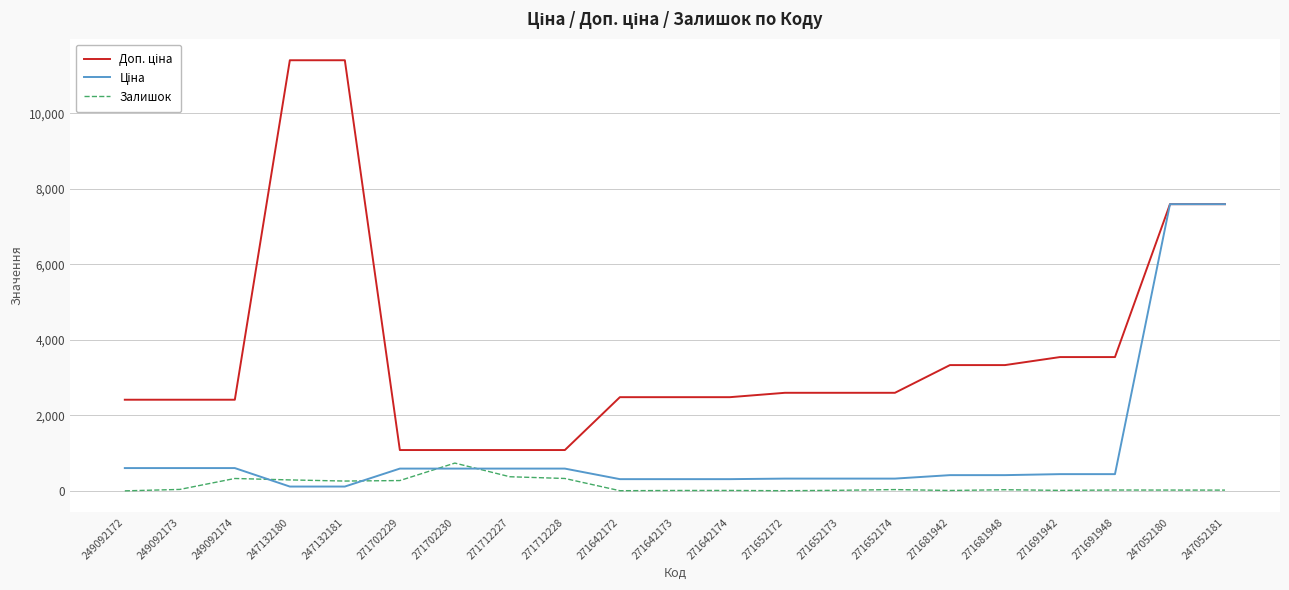

The Залишок series shows 4.0 at 271652172. True or false?

True